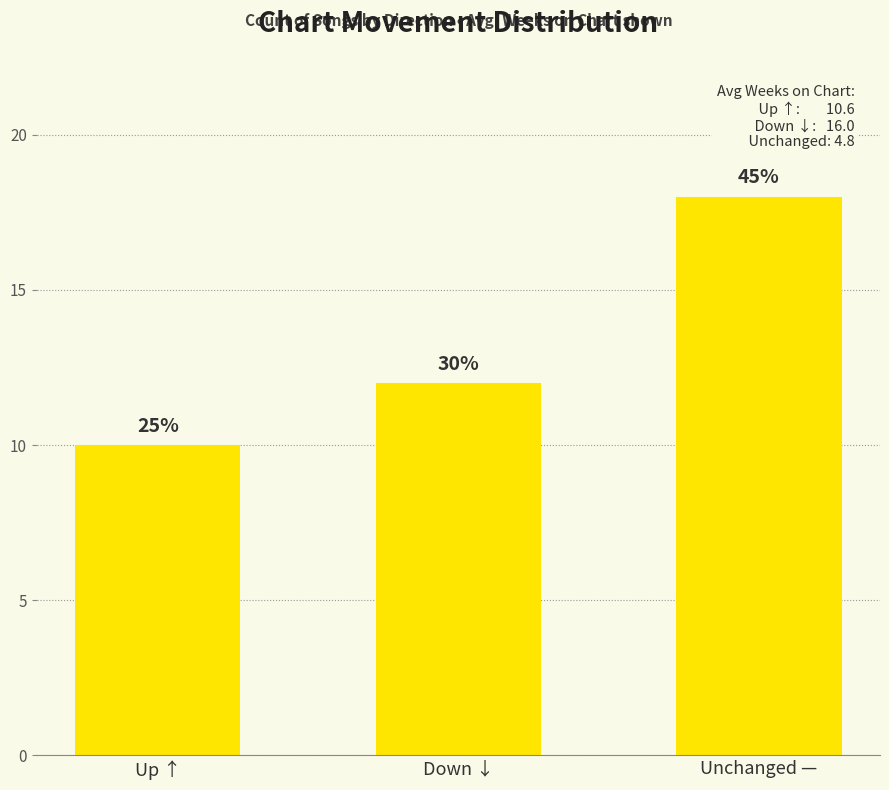

Does the chart contain any negative values?

No